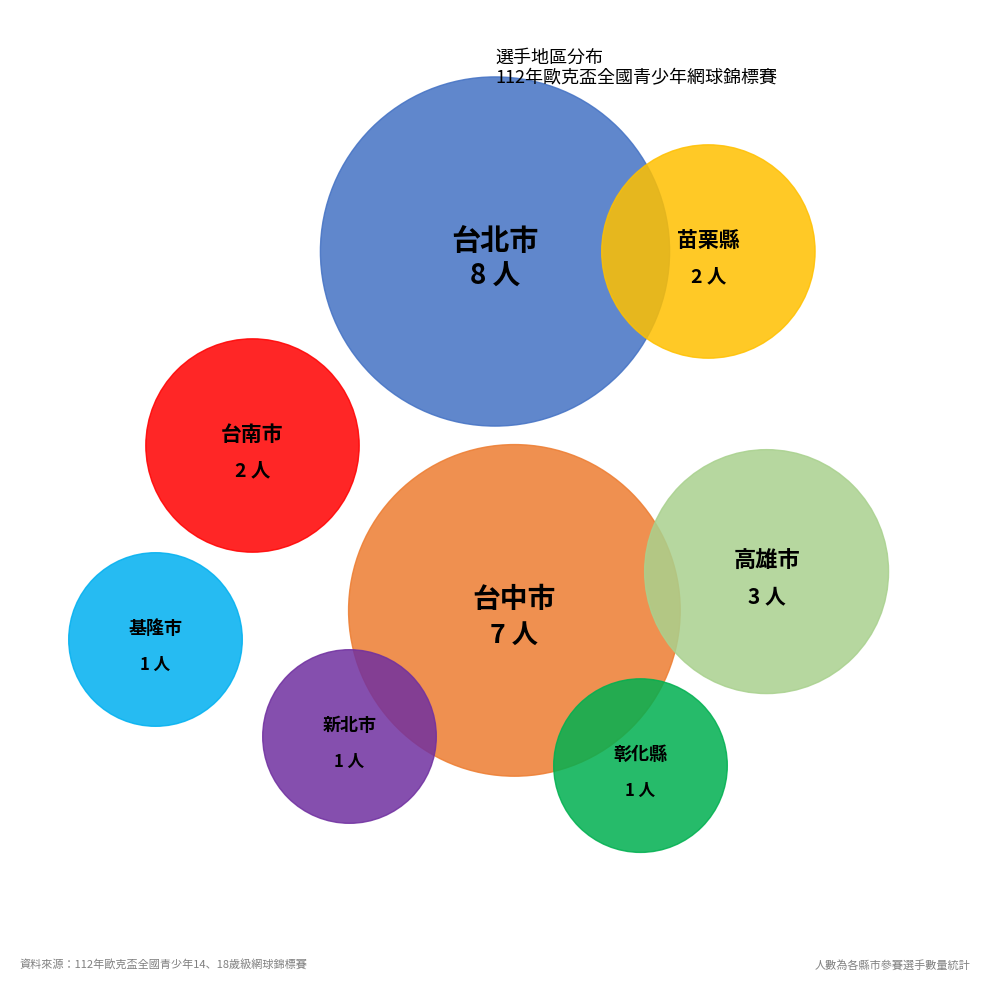

Combined, do 台中市 and 台北市 account for over 50%?

Yes